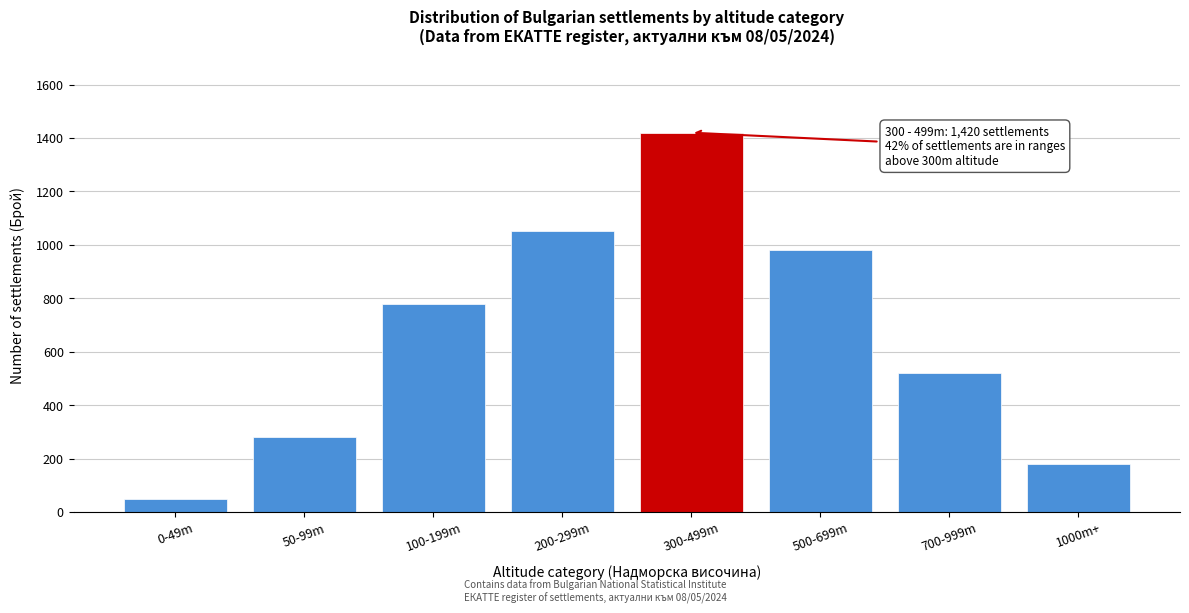

Reading left to right, extract all data points from this chart.

0-49m=49	50-99m=280	100-199m=780	200-299m=1050	300-499m=1420	500-699m=980	700-999m=520	1000m+=180